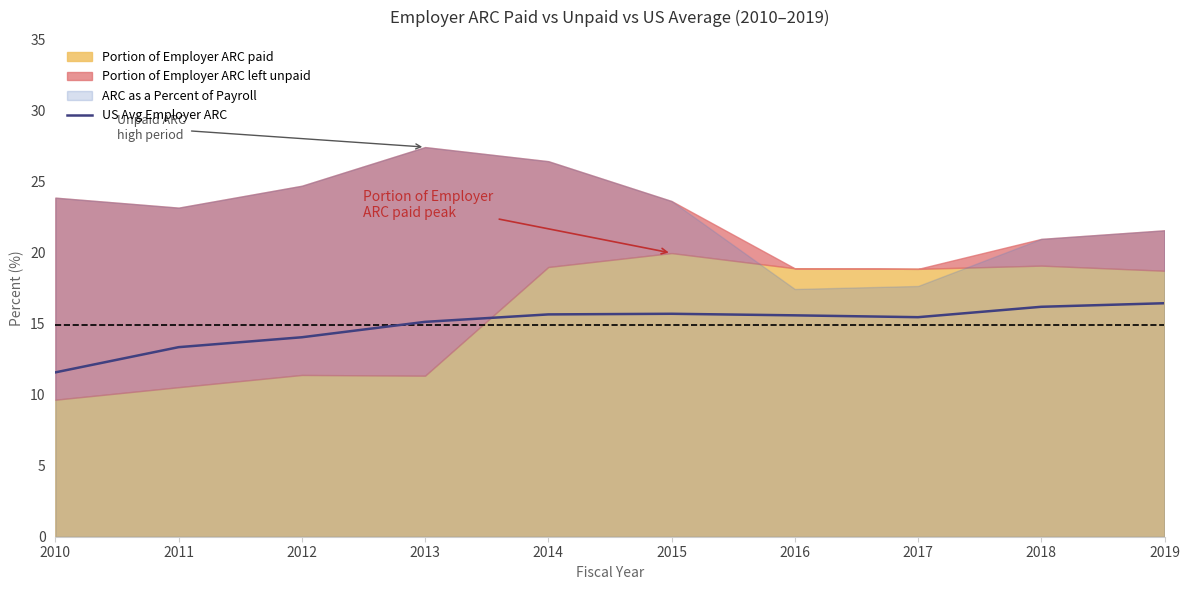

Between 2011 and 2016, which is larger?

2016